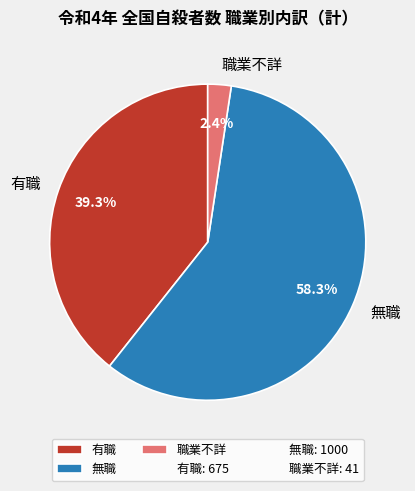

Which slice represents more than half of the pie?

無職